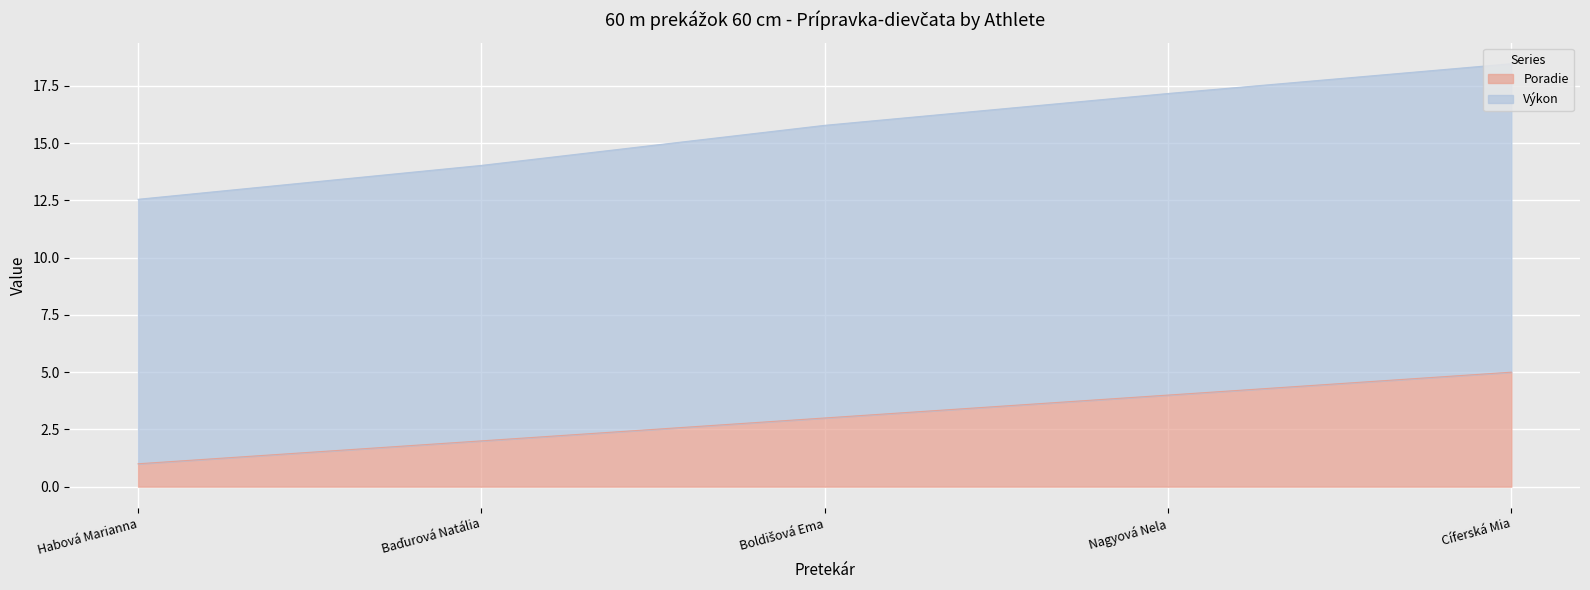

At which category does the chart reach its minimum across all series?

Habová Marianna